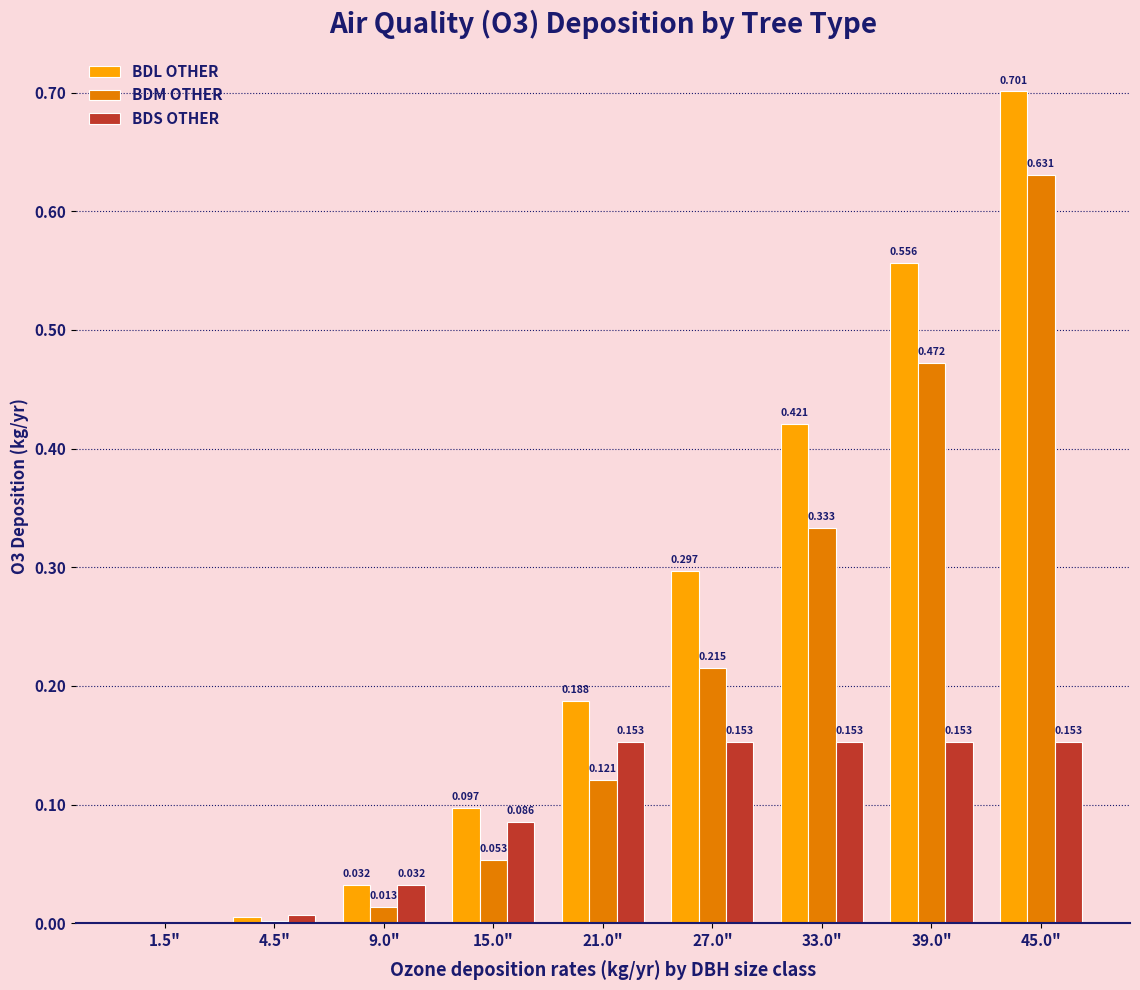

Is the value of BDL OTHER at 4.5" greater than the value of BDS OTHER at 15.0"?

No